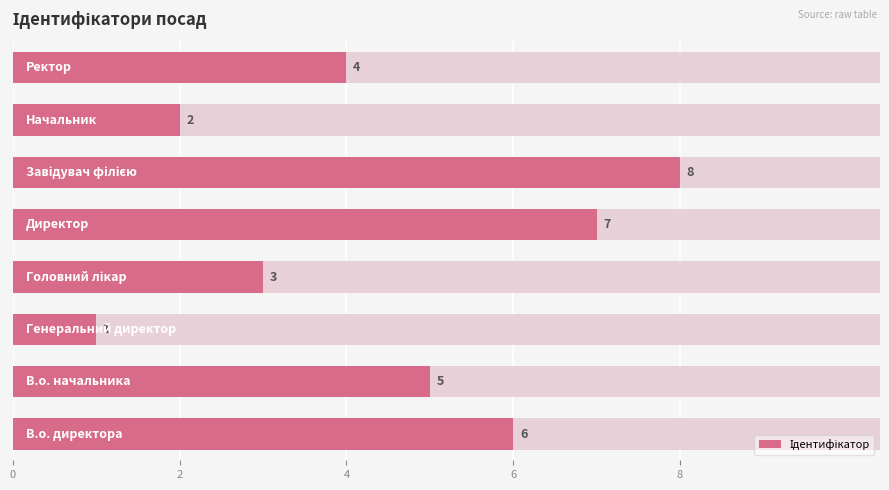

What is the minimum value shown in the chart?

1